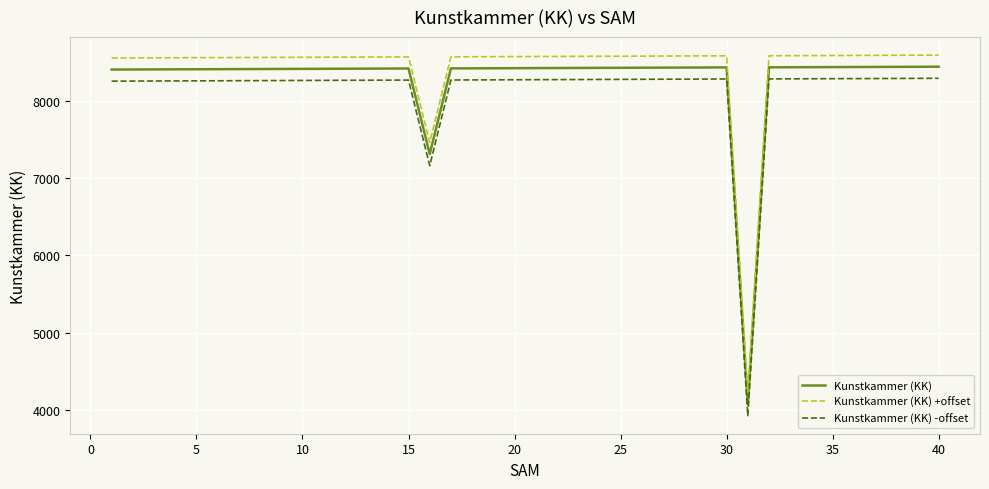

True or false: Kunstkammer (KK) +offset and Kunstkammer (KK) cross at least once.

False